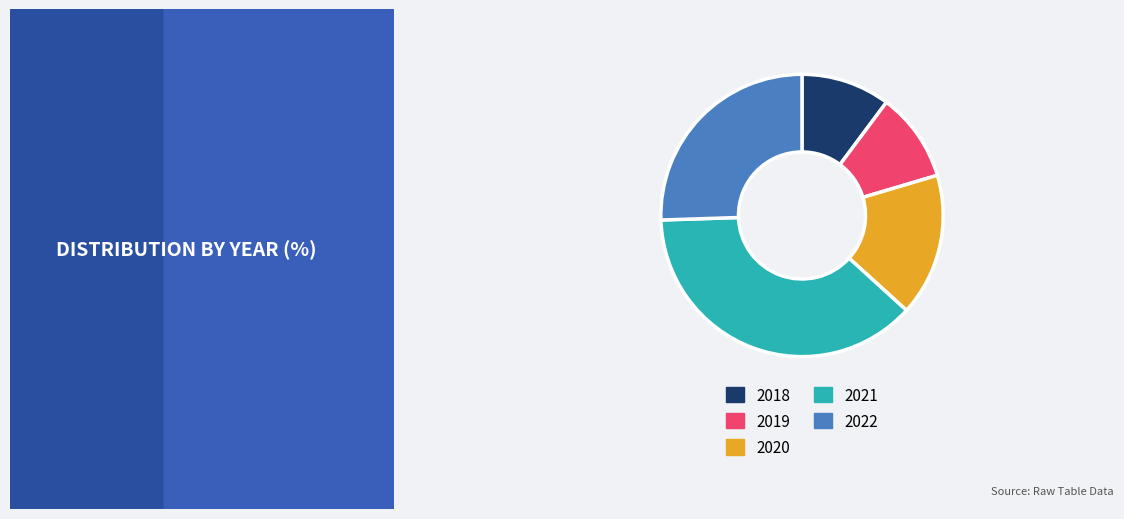

Does any single category account for the majority?

No